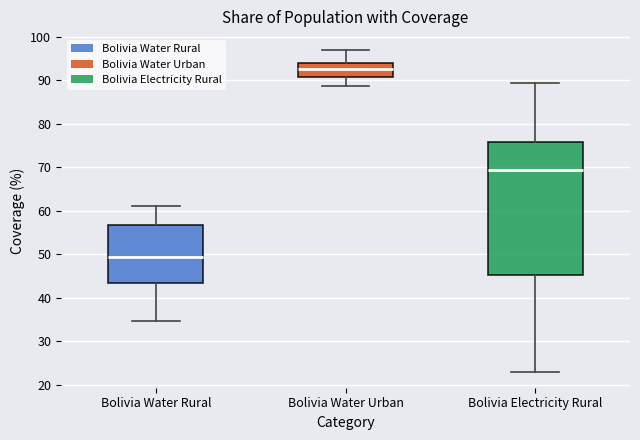

Reading left to right, read every box against the y-axis: the position of its median line, the range the box covers, and the ends of its whiskers. The values are not printed on the chart, so give them approximately, as read against the axis.

Bolivia Water Rural: median 49, box 43 to 57, whiskers 35 to 61
Bolivia Water Urban: median 93, box 91 to 94, whiskers 89 to 97
Bolivia Electricity Rural: median 69, box 45 to 76, whiskers 23 to 90